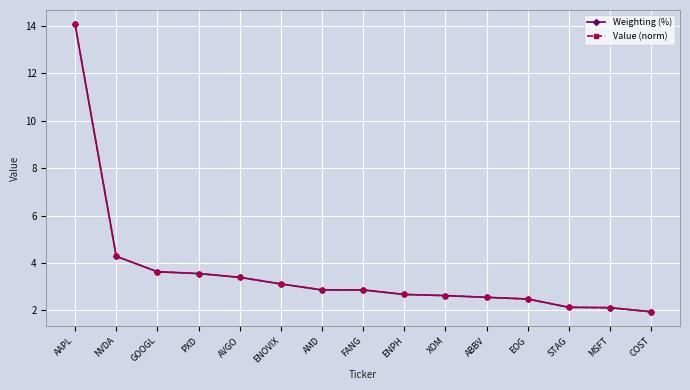

The Weighting (%) series shows 1.9 at ENOVIX. True or false?

False